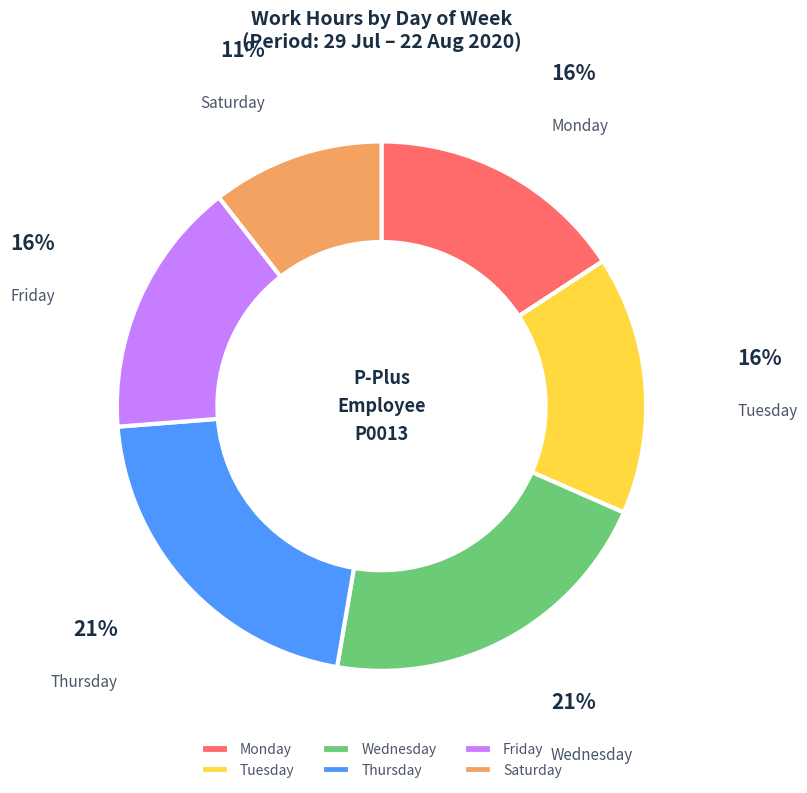

To the nearest percent, what percentage of the pie is Thursday?

21%